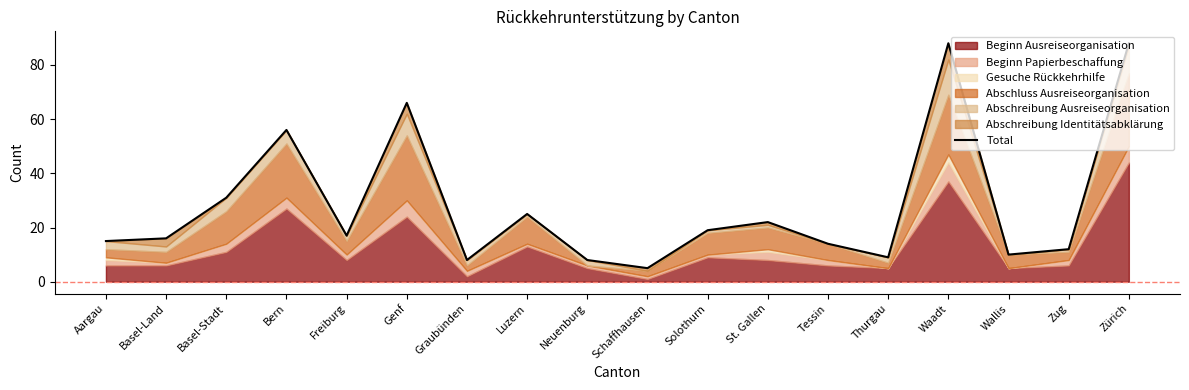

Rank the categories by value from lowest to highest.

Schaffhausen, Graubünden, Neuenburg, Thurgau, Wallis, Zug, Tessin, Aargau, Basel-Land, Freiburg, Solothurn, St. Gallen, Luzern, Basel-Stadt, Bern, Genf, Waadt, Zürich